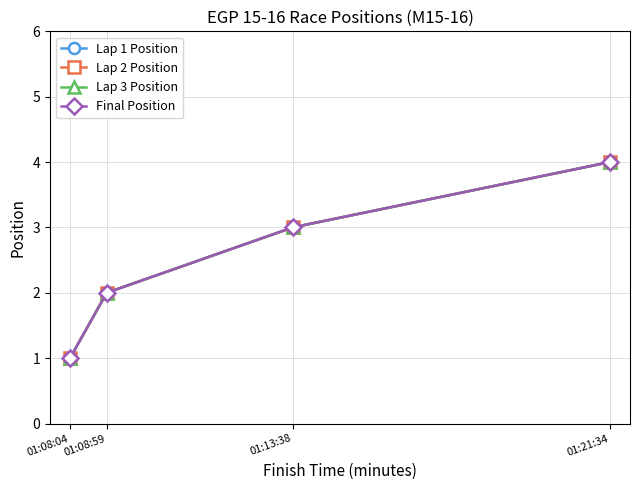

At how many categories does at least one series exceed 2?

2